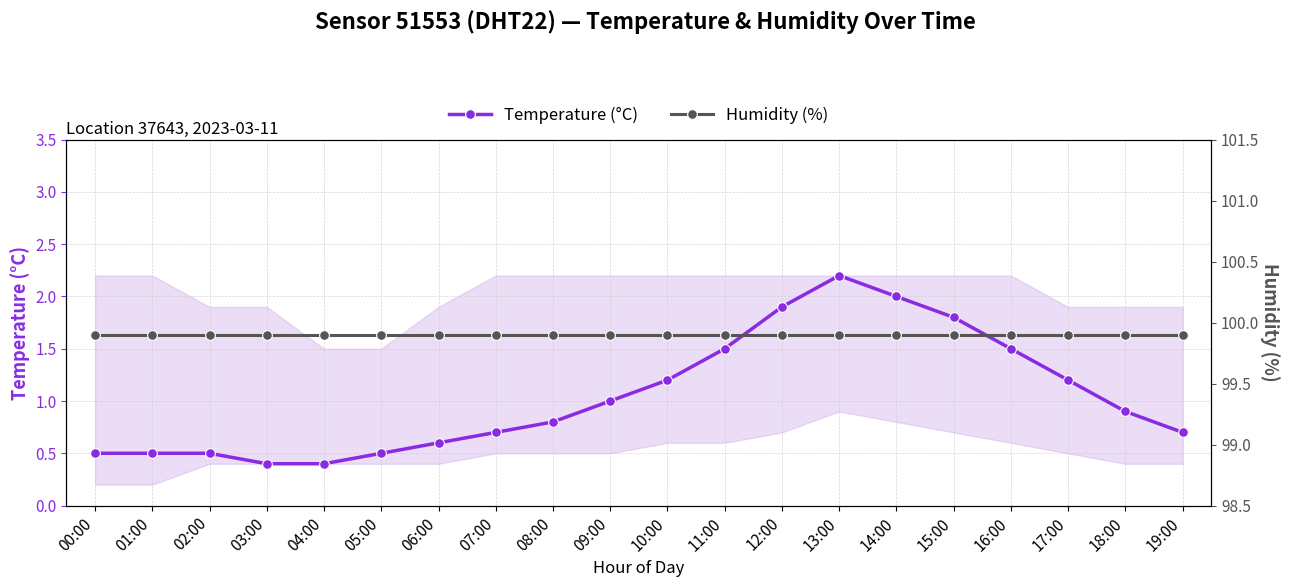

What is the value of the Temperature (°C) point at the 7th from the left?

0.6